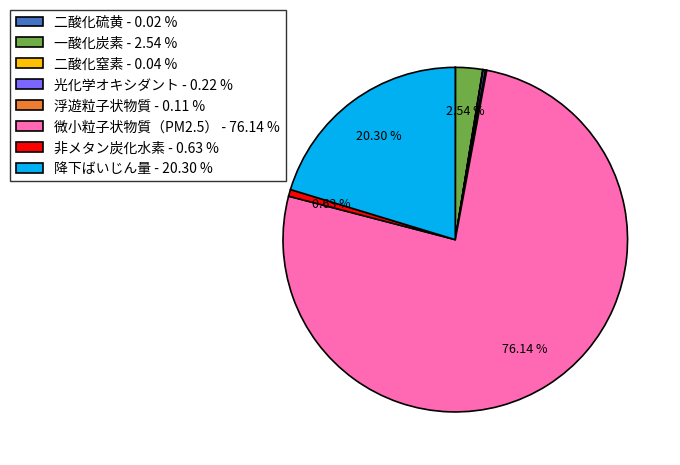

True or false: 微小粒子状物質（PM2.5） accounts for 76% of the total.

True